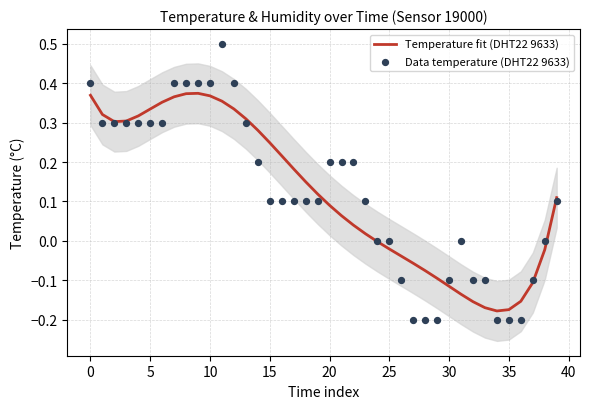

Which series has the largest total across all categories?

Data temperature (DHT22 9633)